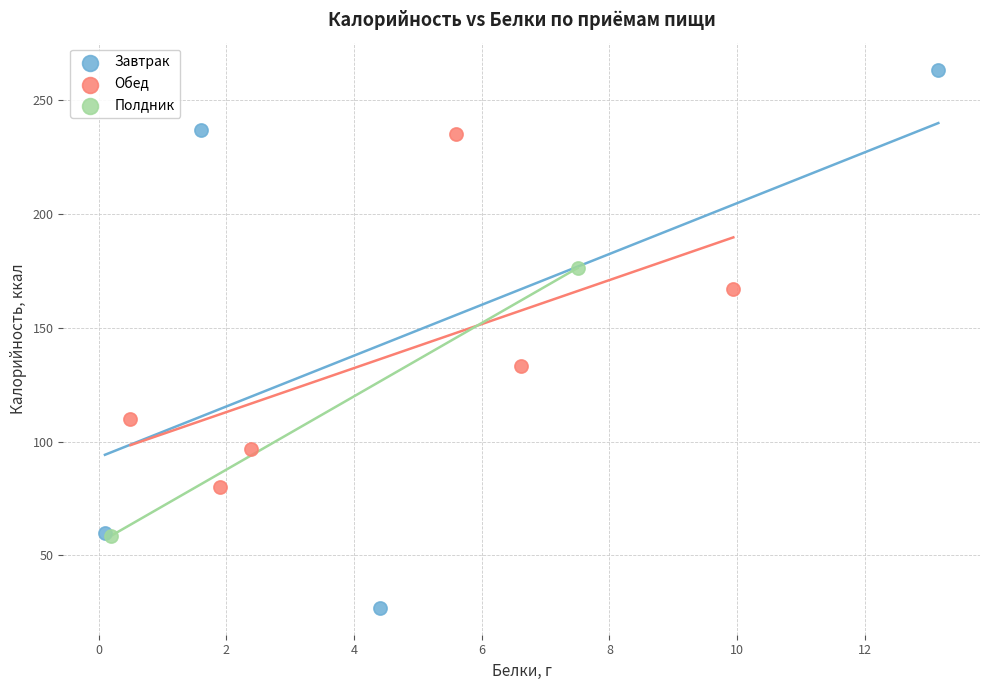

Which series has the widest spread of Y values?

Завтрак